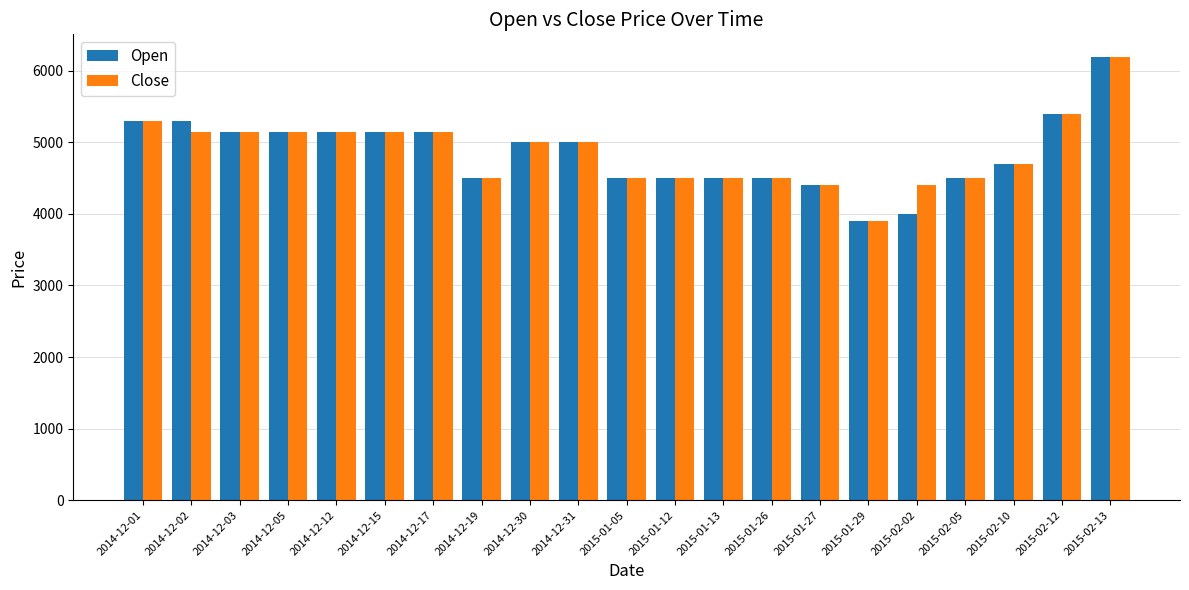

What position from the right is 2014-12-05?

18